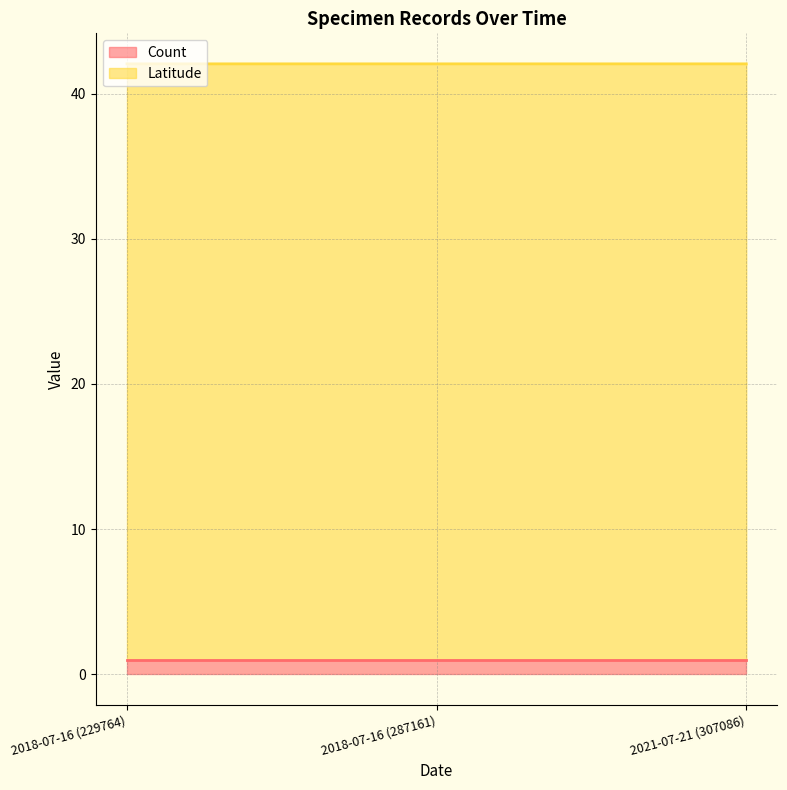

What is the sum of the Count (line) values at 2018-07-16 (229764) and 2018-07-16 (287161)?

2.0